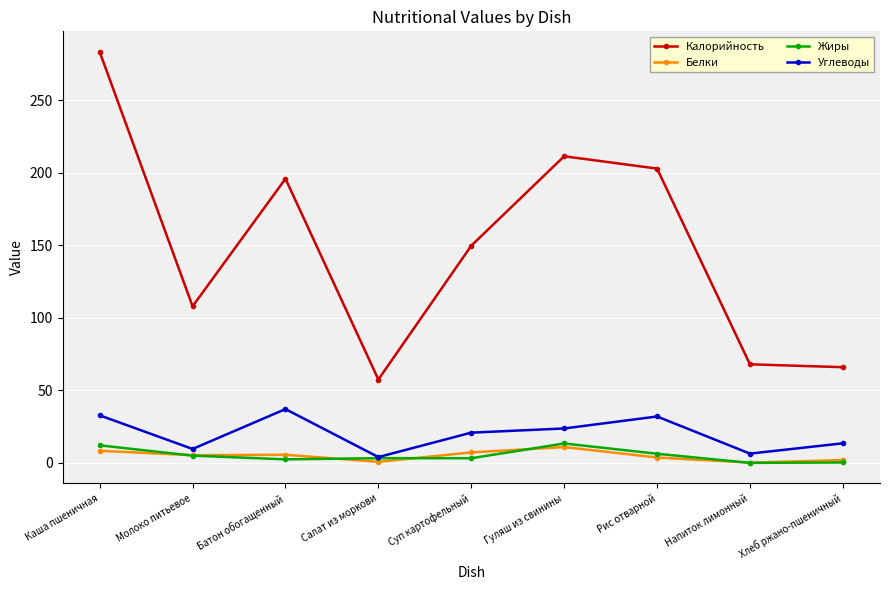

True or false: Белки and Калорийность intersect in this chart.

False